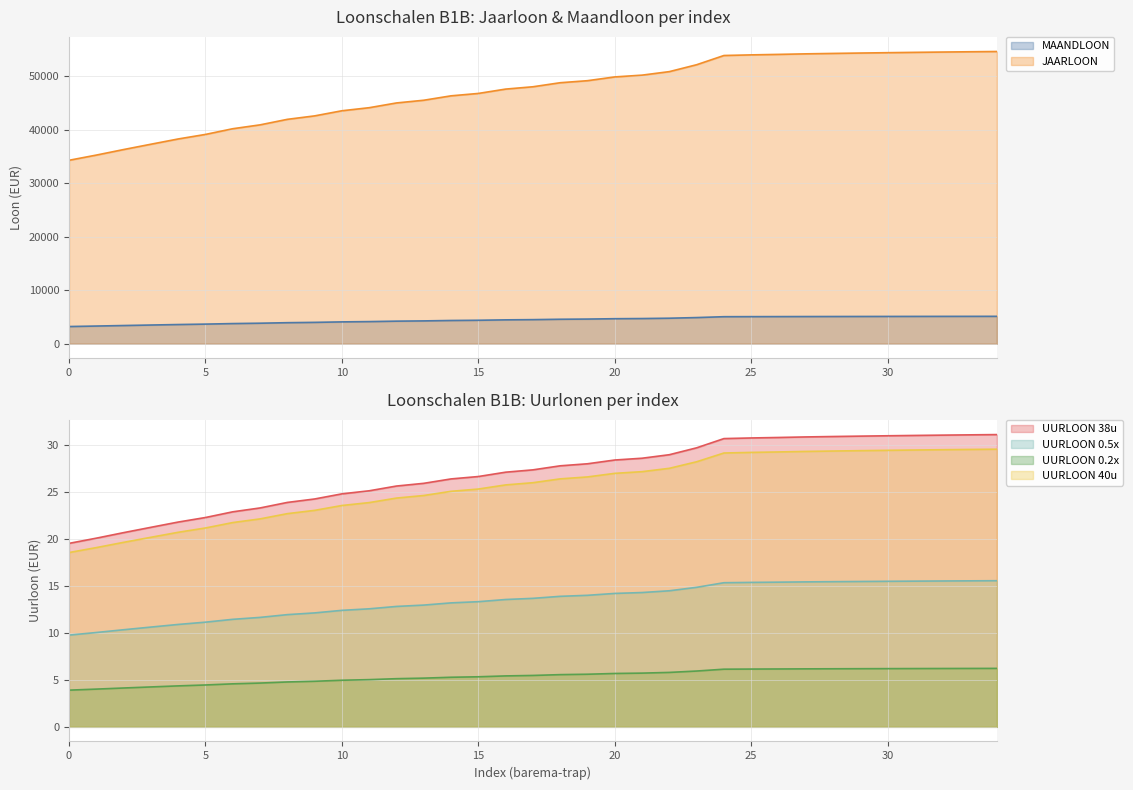

What is the spread (max minus min) of values at 13?

45517.8